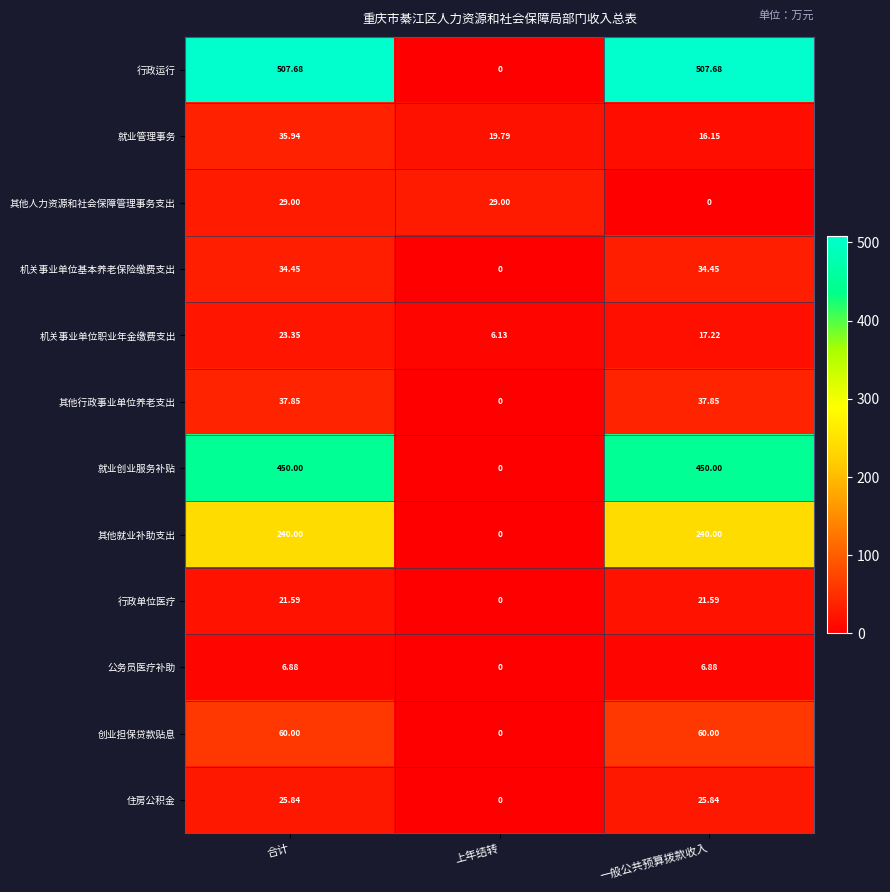

Which series has the largest range (max minus min)?

行政运行